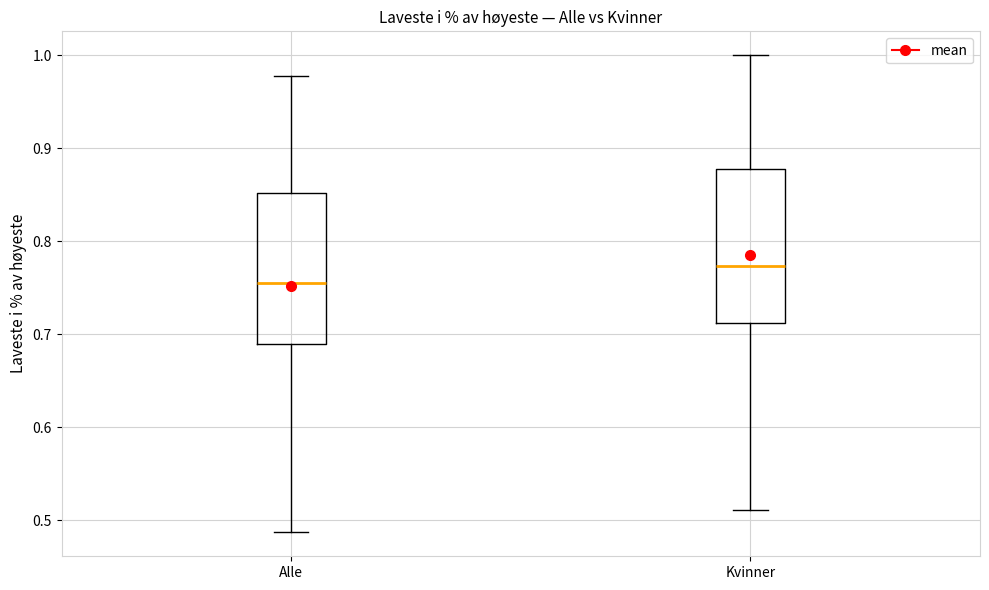

Reading left to right, transcribe this box plot: for each box, give where its median line is, the range the box spans, and where its two whiskers end, as read against the y-axis. The values are not printed on the chart, so give them approximately, as read against the axis.

Alle: median 0.76, box 0.69 to 0.85, whiskers 0.49 to 0.98
Kvinner: median 0.77, box 0.71 to 0.88, whiskers 0.51 to 1.00